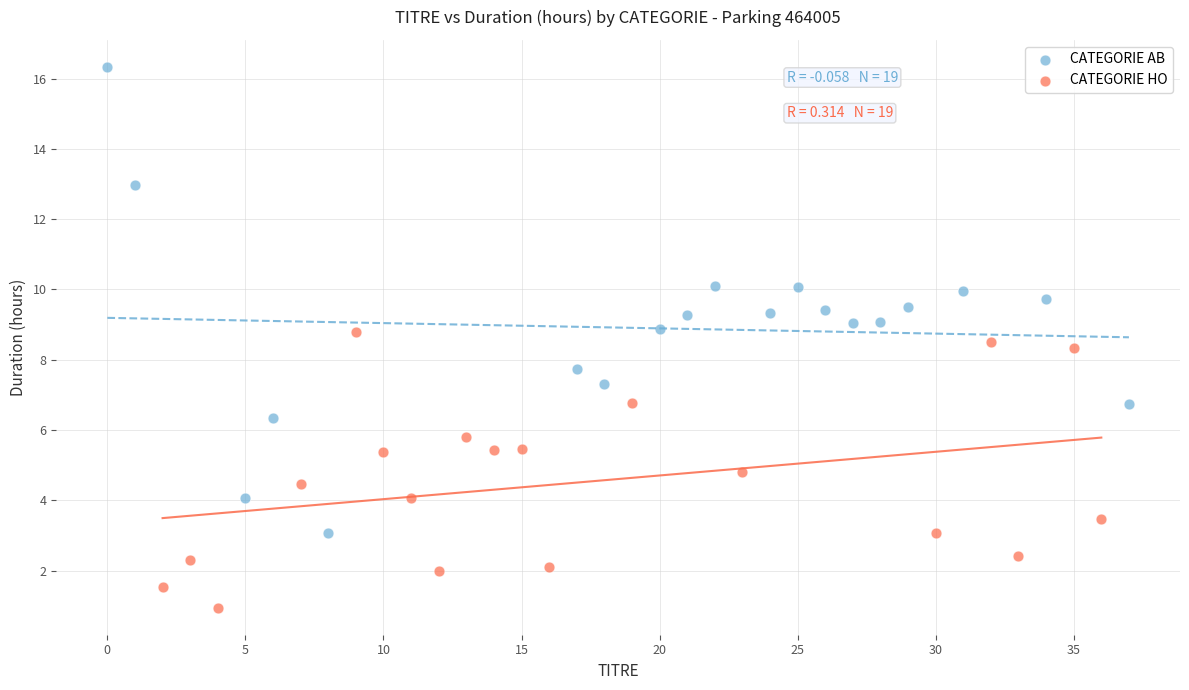

Which series reaches the minimum Y coordinate?

CATEGORIE HO